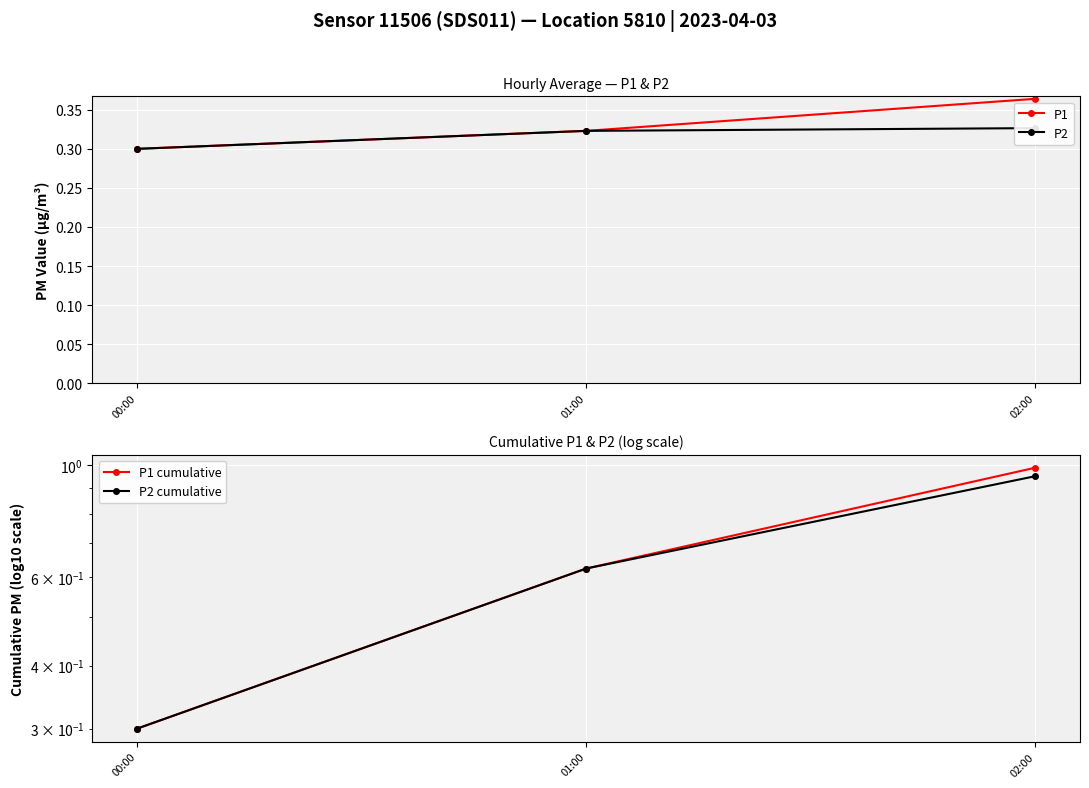

True or false: P1 cumulative has a value of 0.3 at 00:00.

True